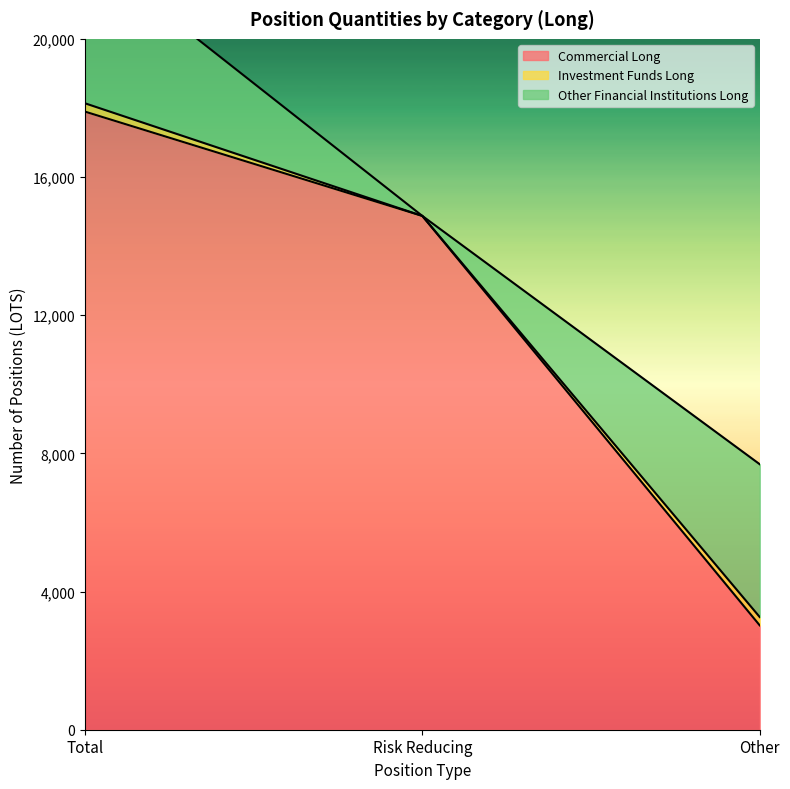

How many data points in Commercial Long are above 14873?

2